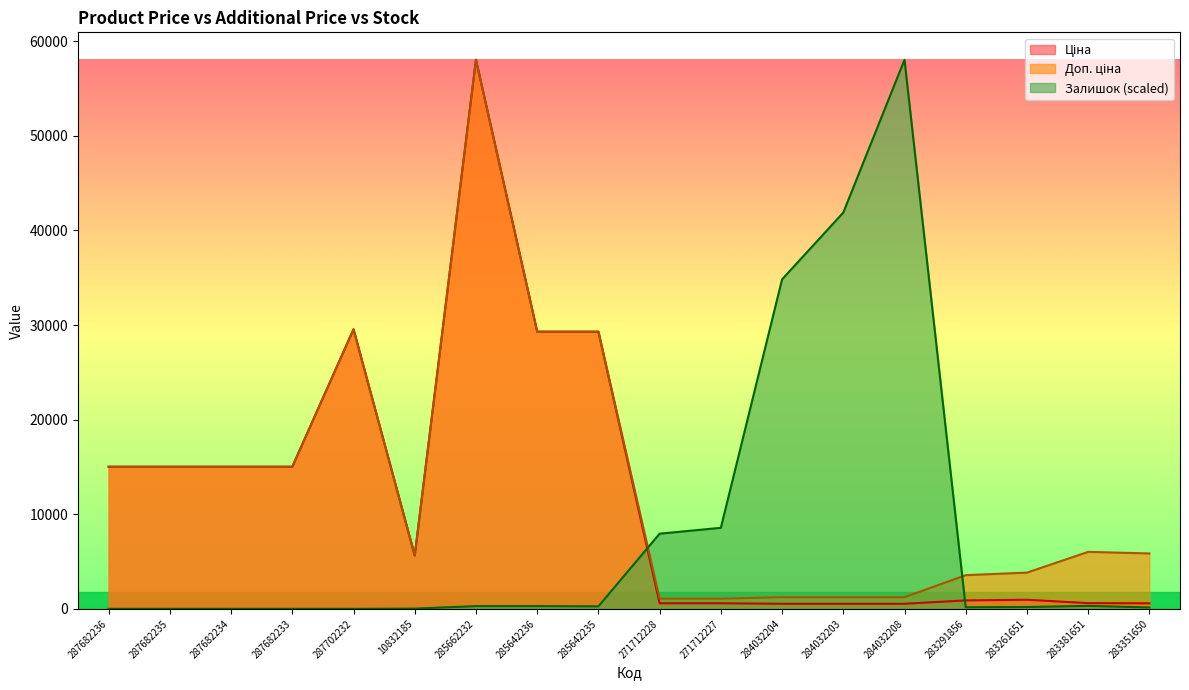

Is it true that Доп. ціна equals 9328.5 at 287682234?

False